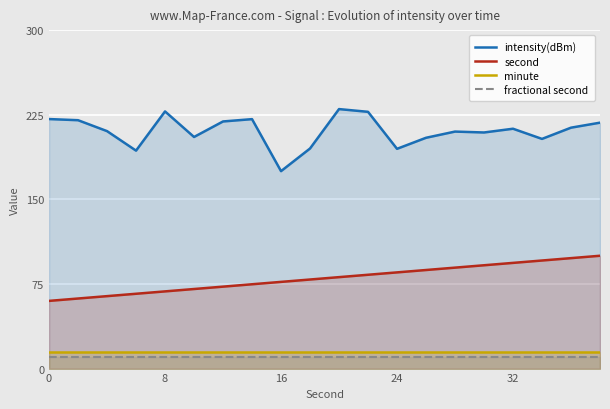

Which series has the largest total across all categories?

intensity(dBm)